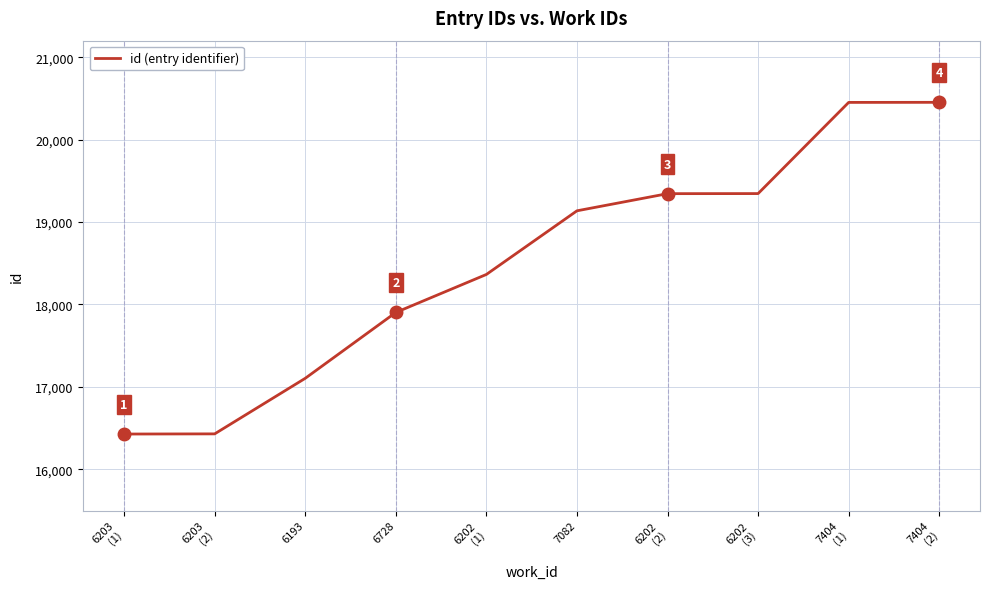

Is this an area chart (filled region under the line)?

No